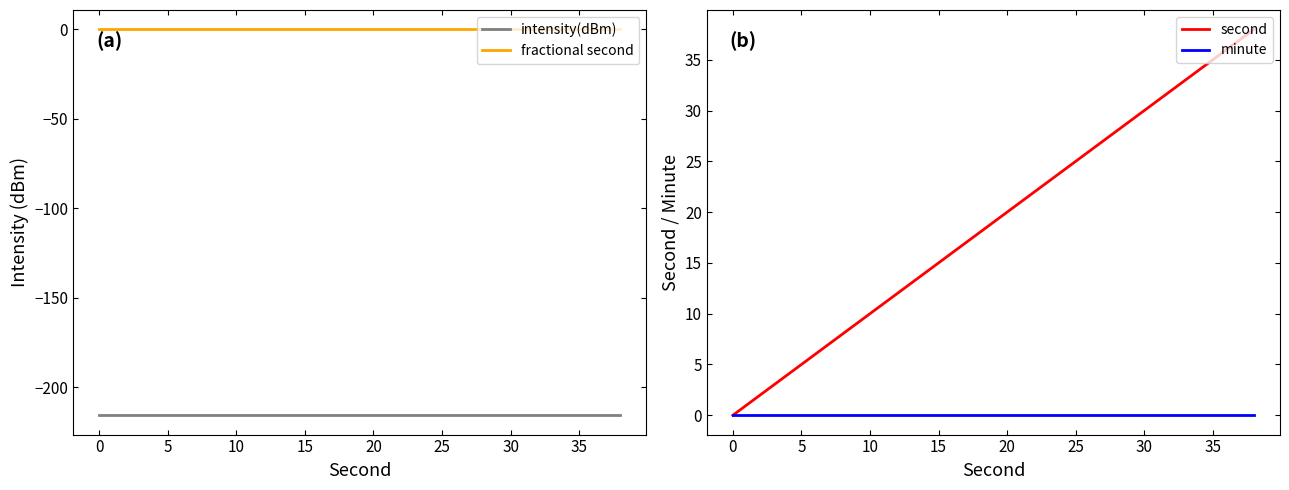

At how many categories does at least one series exceed -145?

20